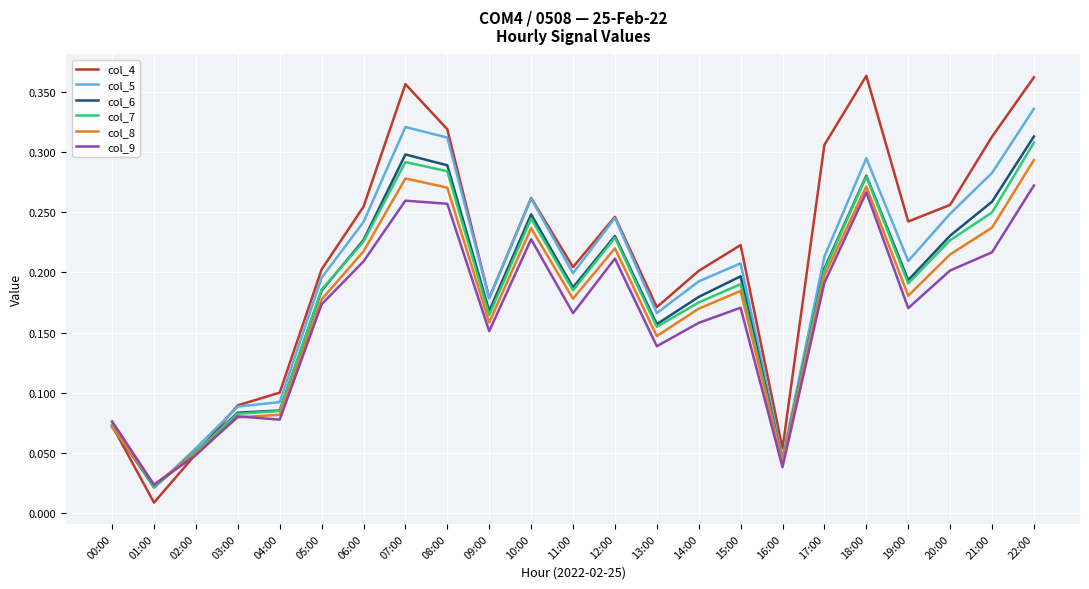

What position from the right is 21:00?

2